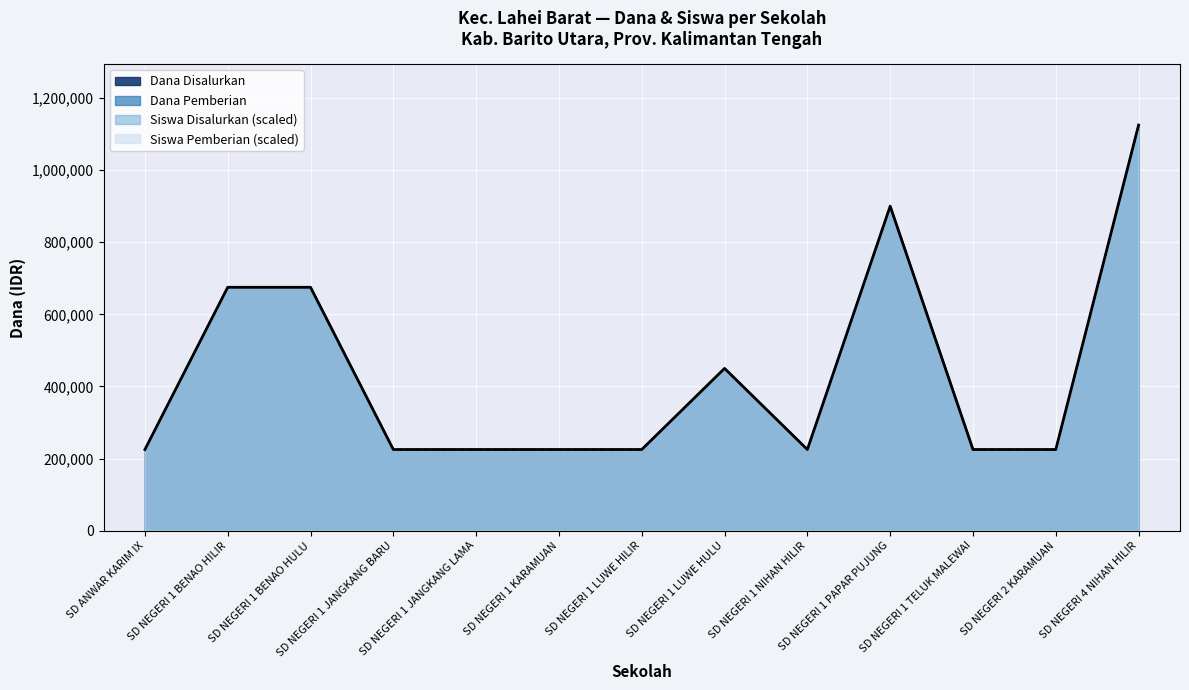

Rank the categories by Dana Pemberian value from lowest to highest.

SD ANWAR KARIM IX, SD NEGERI 1 JANGKANG BARU, SD NEGERI 1 JANGKANG LAMA, SD NEGERI 1 KARAMUAN, SD NEGERI 1 LUWE HILIR, SD NEGERI 1 NIHAN HILIR, SD NEGERI 1 TELUK MALEWAI, SD NEGERI 2 KARAMUAN, SD NEGERI 1 LUWE HULU, SD NEGERI 1 BENAO HILIR, SD NEGERI 1 BENAO HULU, SD NEGERI 1 PAPAR PUJUNG, SD NEGERI 4 NIHAN HILIR